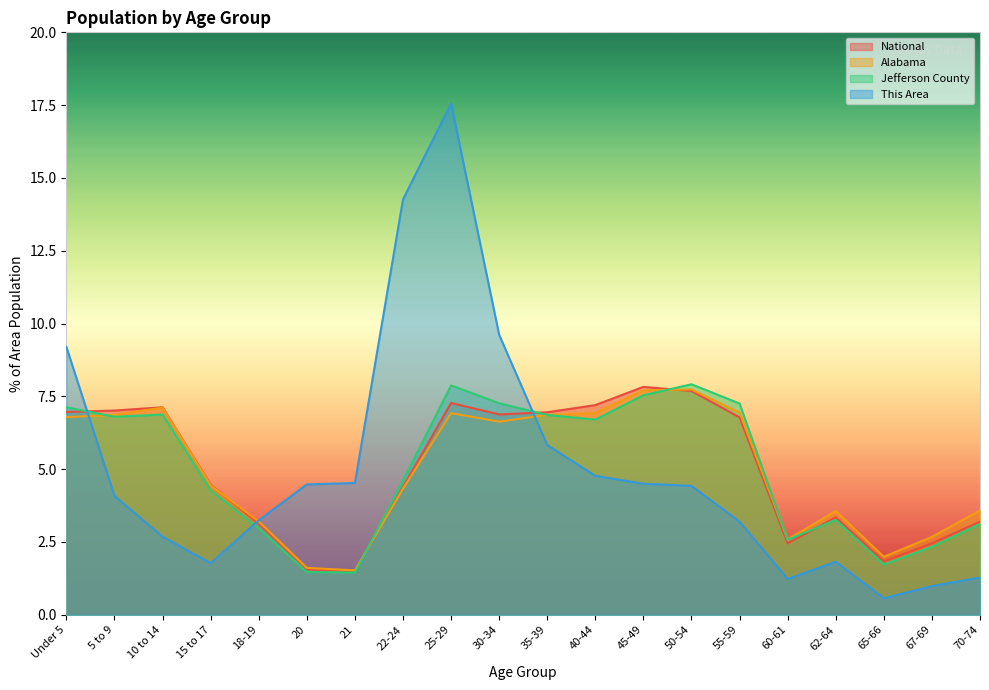

Reading left to right, list all the values displayed in this chart.

Jefferson County: Under 5=7.1	5 to 9=6.8	10 to 14=6.9	15 to 17=4.3	18-19=3.0	20=1.5	21=1.4	22-24=4.6	25-29=7.9	30-34=7.3	35-39=6.9	40-44=6.7	45-49=7.5	50-54=7.9	55-59=7.3	60-61=2.6	62-64=3.3	65-66=1.7	67-69=2.3	70-74=3.1
Alabama: Under 5=6.8	5 to 9=6.9	10 to 14=7.1	15 to 17=4.4	18-19=3.2	20=1.6	21=1.5	22-24=4.3	25-29=6.9	30-34=6.6	35-39=6.9	40-44=6.9	45-49=7.7	50-54=7.7	55-59=6.9	60-61=2.6	62-64=3.6	65-66=2.0	67-69=2.7	70-74=3.6
National: Under 5=7.0	5 to 9=7.0	10 to 14=7.1	15 to 17=4.5	18-19=3.1	20=1.6	21=1.5	22-24=4.4	25-29=7.3	30-34=6.9	35-39=7.0	40-44=7.2	45-49=7.8	50-54=7.7	55-59=6.8	60-61=2.5	62-64=3.3	65-66=1.8	67-69=2.5	70-74=3.2
This Area: Under 5=9.2	5 to 9=4.1	10 to 14=2.7	15 to 17=1.8	18-19=3.2	20=4.5	21=4.5	22-24=14.3	25-29=17.6	30-34=9.6	35-39=5.8	40-44=4.8	45-49=4.5	50-54=4.4	55-59=3.2	60-61=1.2	62-64=1.8	65-66=0.6	67-69=1.0	70-74=1.3